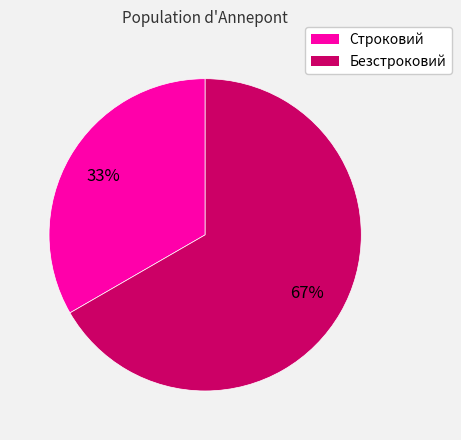

To the nearest percent, what is the combined percentage of Строковий and Безстроковий?

100%